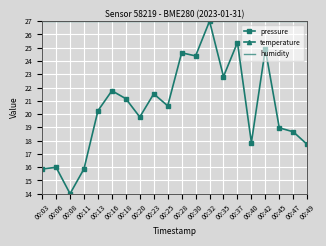

What are all the series names shown in the legend?

pressure, temperature, humidity